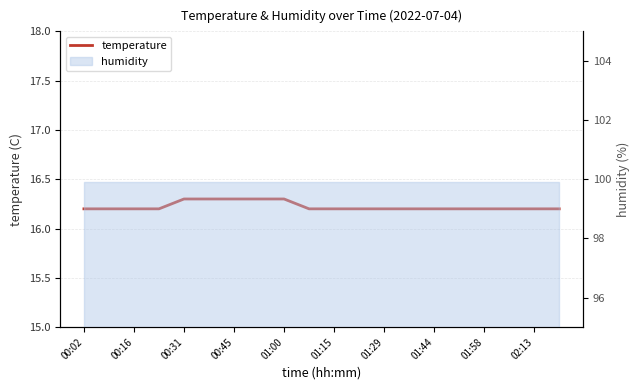

Reading left to right, what are all the values shown in this chart?

16.2	16.2	16.2	16.2	16.3	16.3	16.3	16.3	16.3	16.2	16.2	16.2	16.2	16.2	16.2	16.2	16.2	16.2	16.2	16.2